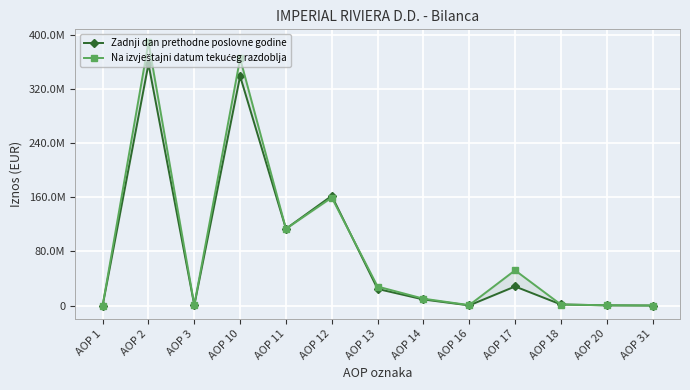

Where is the first local minimum for Zadnji dan prethodne poslovne godine?

AOP 3